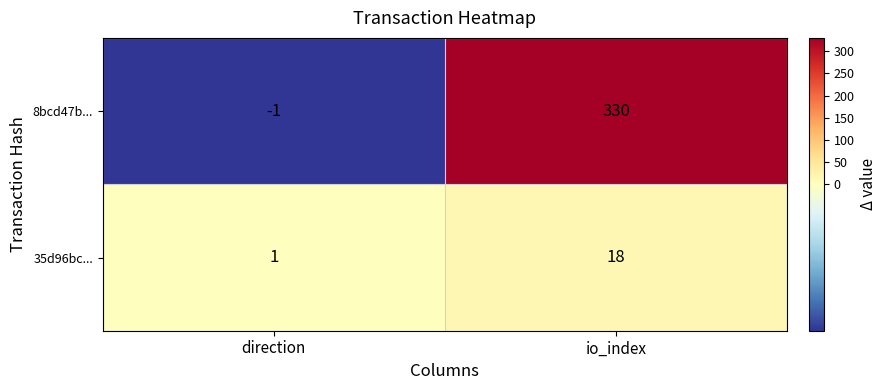

Rank the series by their average value, from highest to lowest.

8bcd47b..., 35d96bc...